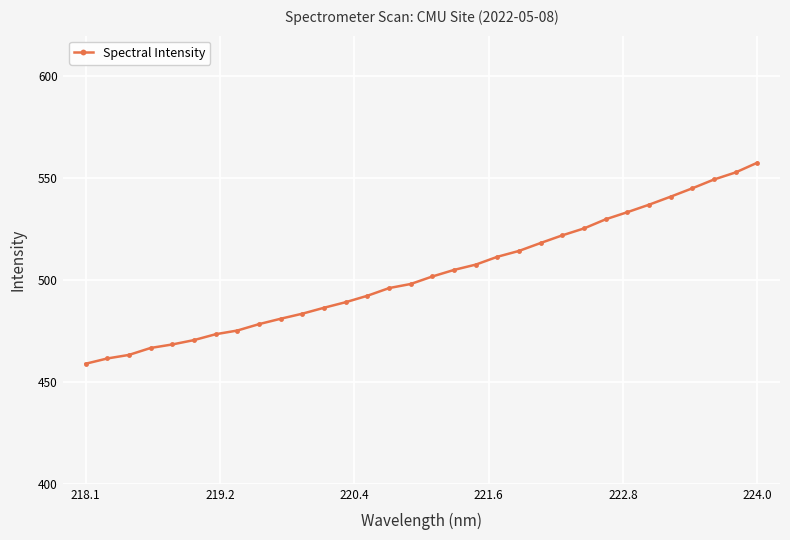

What is the difference between the maximum and minimum values?

98.7